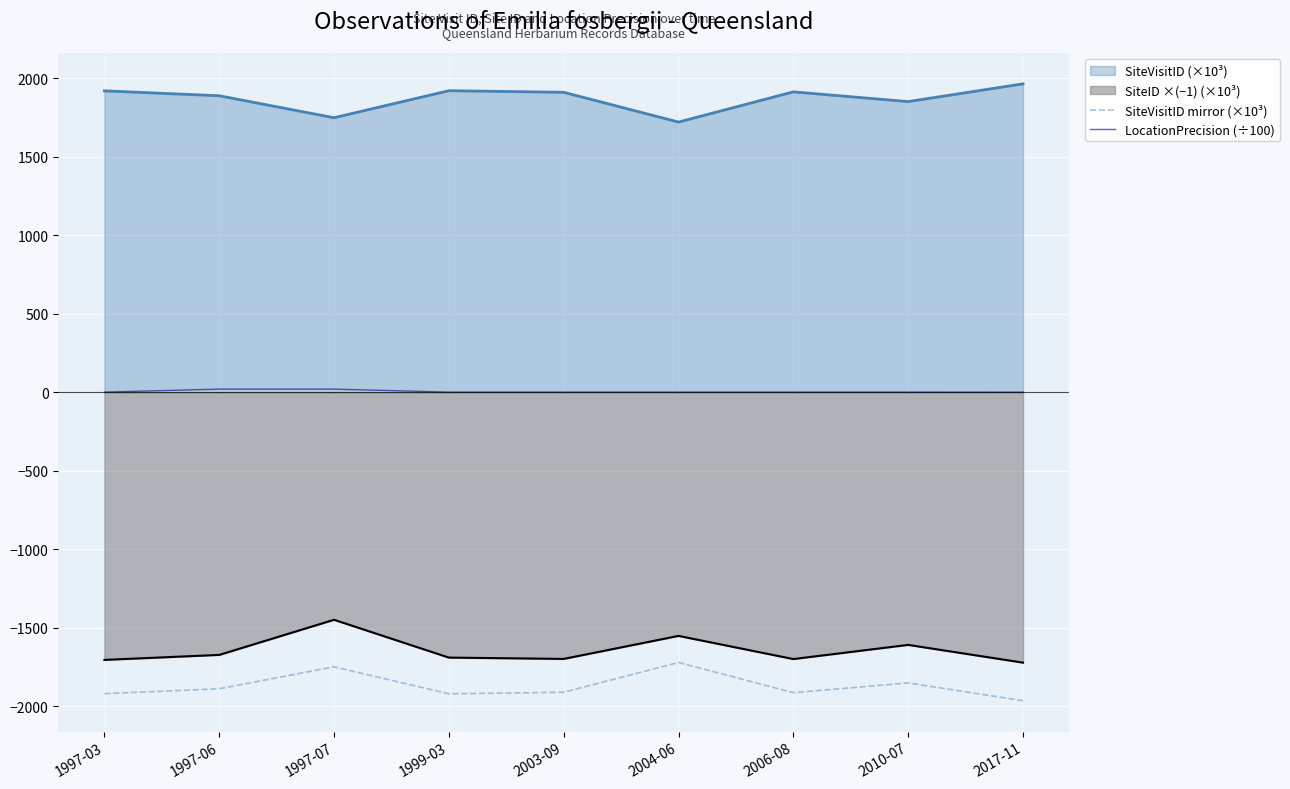

How many values in the SiteVisitID mirror (×10³) series exceed -1911?

4